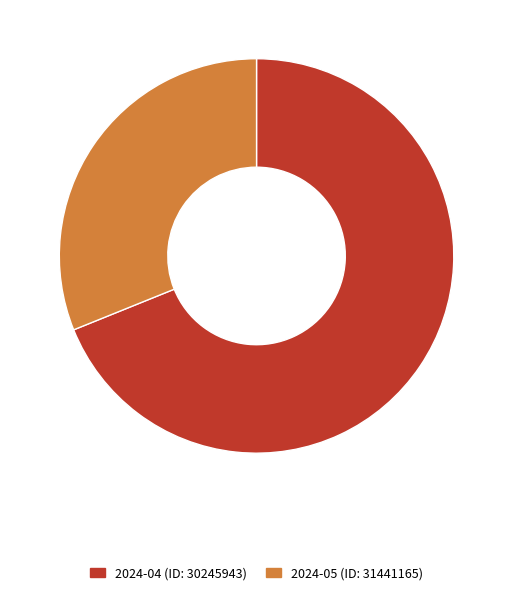

Do 2024-04 (ID: 30245943) and 2024-05 (ID: 31441165) together represent more than half of the pie?

Yes